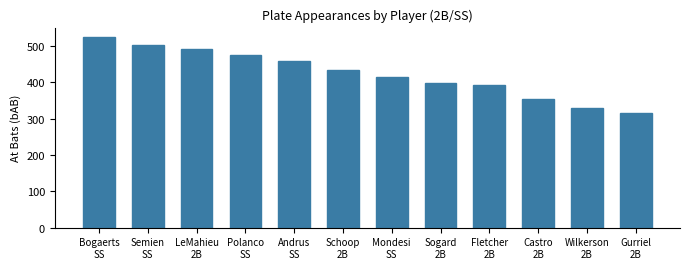

Rank the categories by value from highest to lowest.

Bogaerts
SS, Semien
SS, LeMahieu
2B, Polanco
SS, Andrus
SS, Schoop
2B, Mondesi
SS, Sogard
2B, Fletcher
2B, Castro
2B, Wilkerson
2B, Gurriel
2B